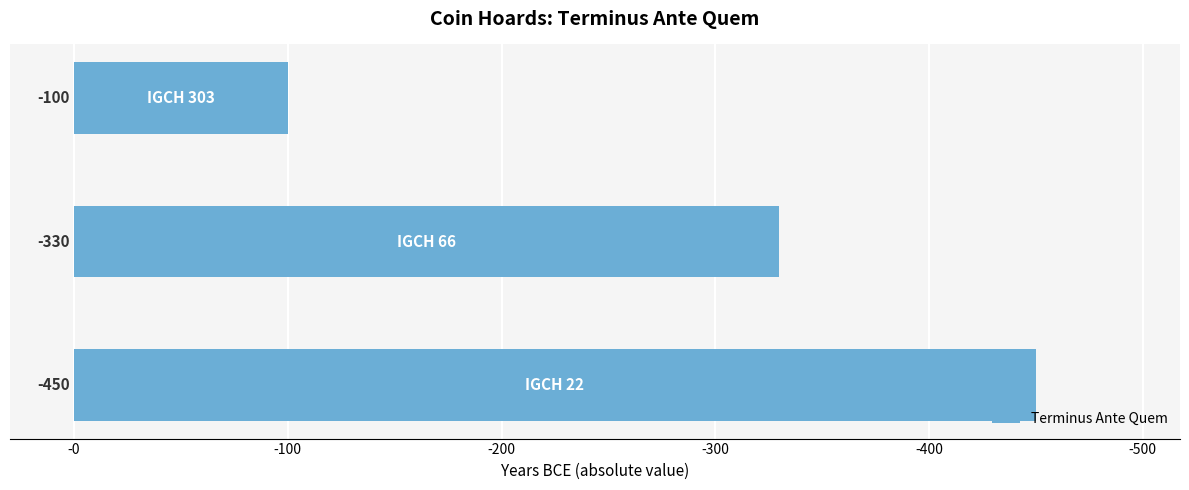

Reading left to right, transcribe all the data shown in this chart.

IGCH 22=-450	IGCH 66=-330	IGCH 303=-100